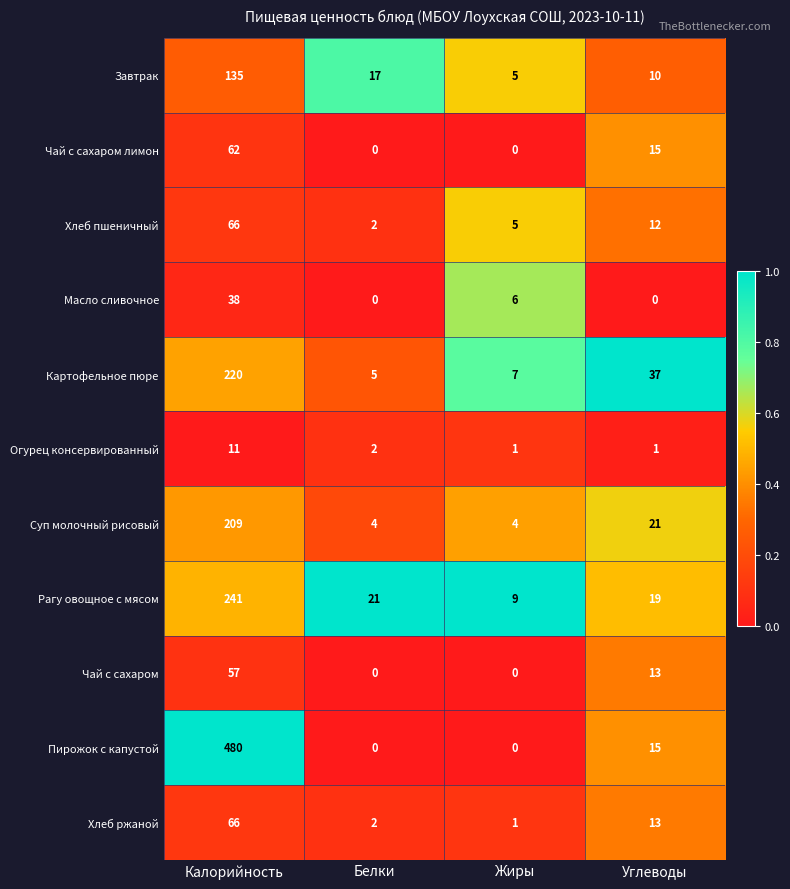

What is the average value of the Огурец консервированный series?

4